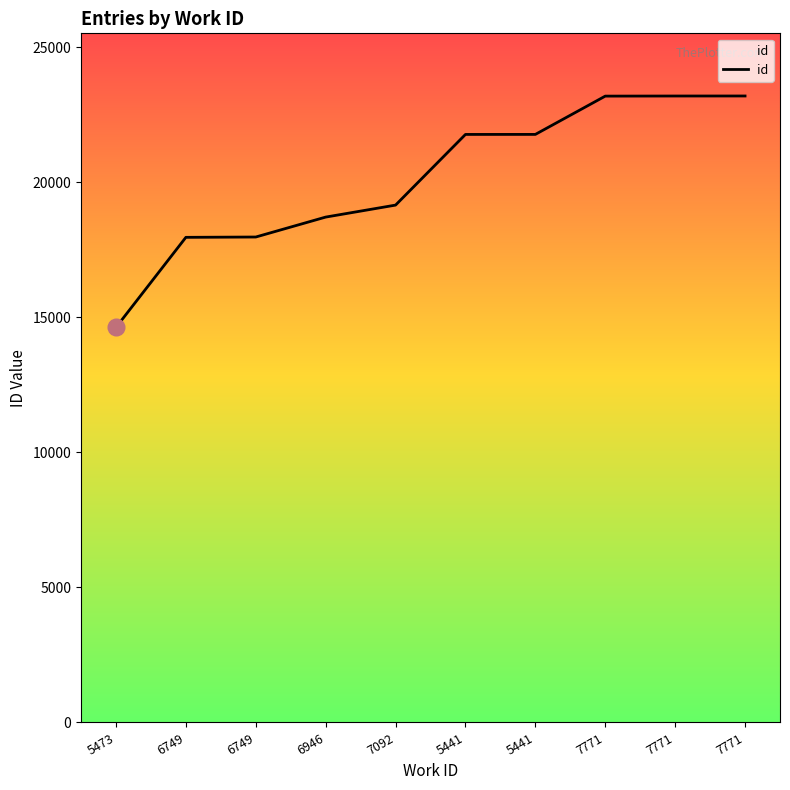

Does the chart display data point markers on the line(s)?

No